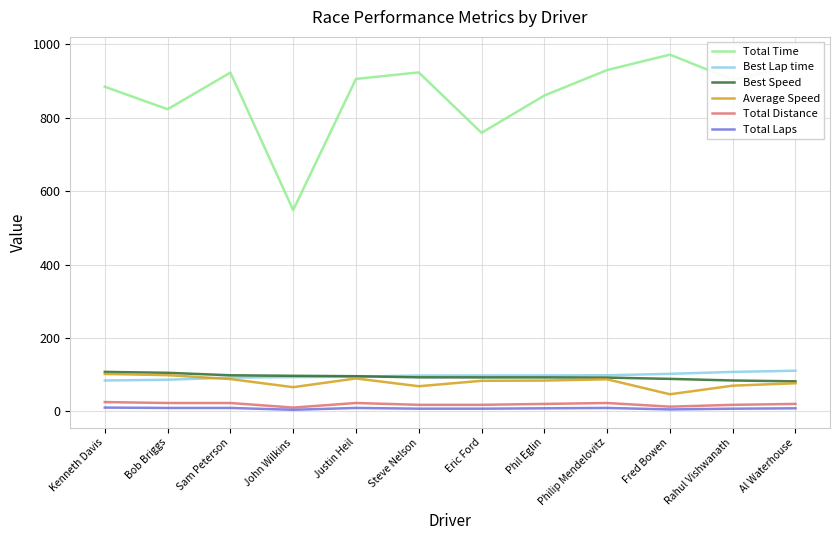

Which series has the largest total across all categories?

Total Time